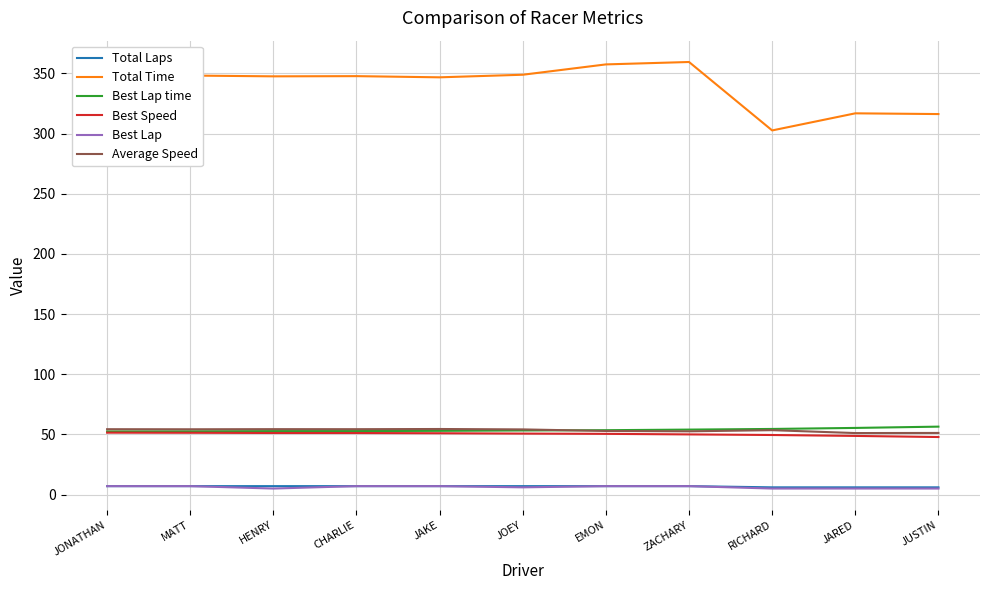

The Best Lap series shows 7.0 at JAKE. True or false?

True